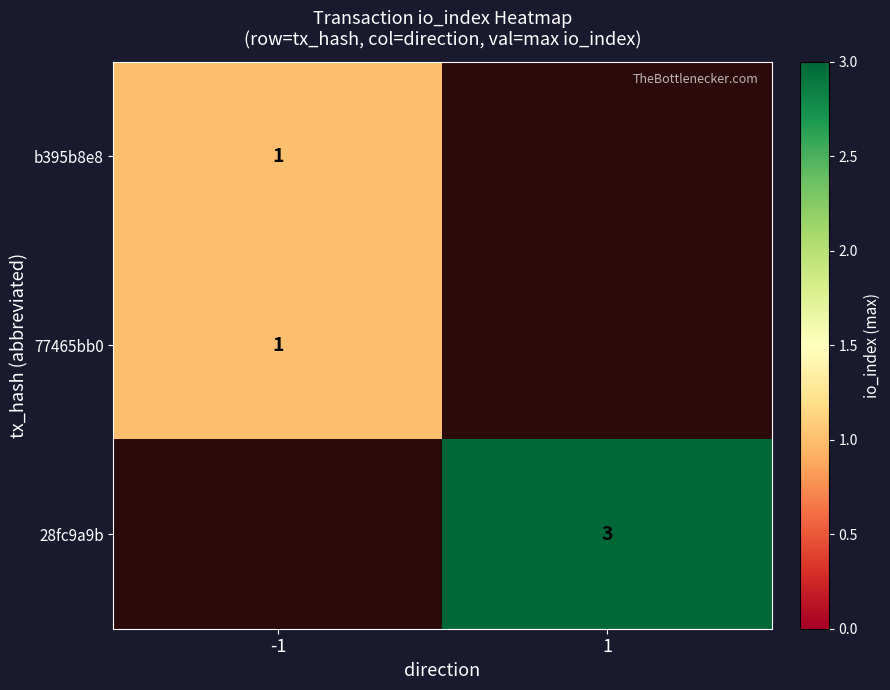

Is it true that 77465bb0 equals 1 at -1?

True